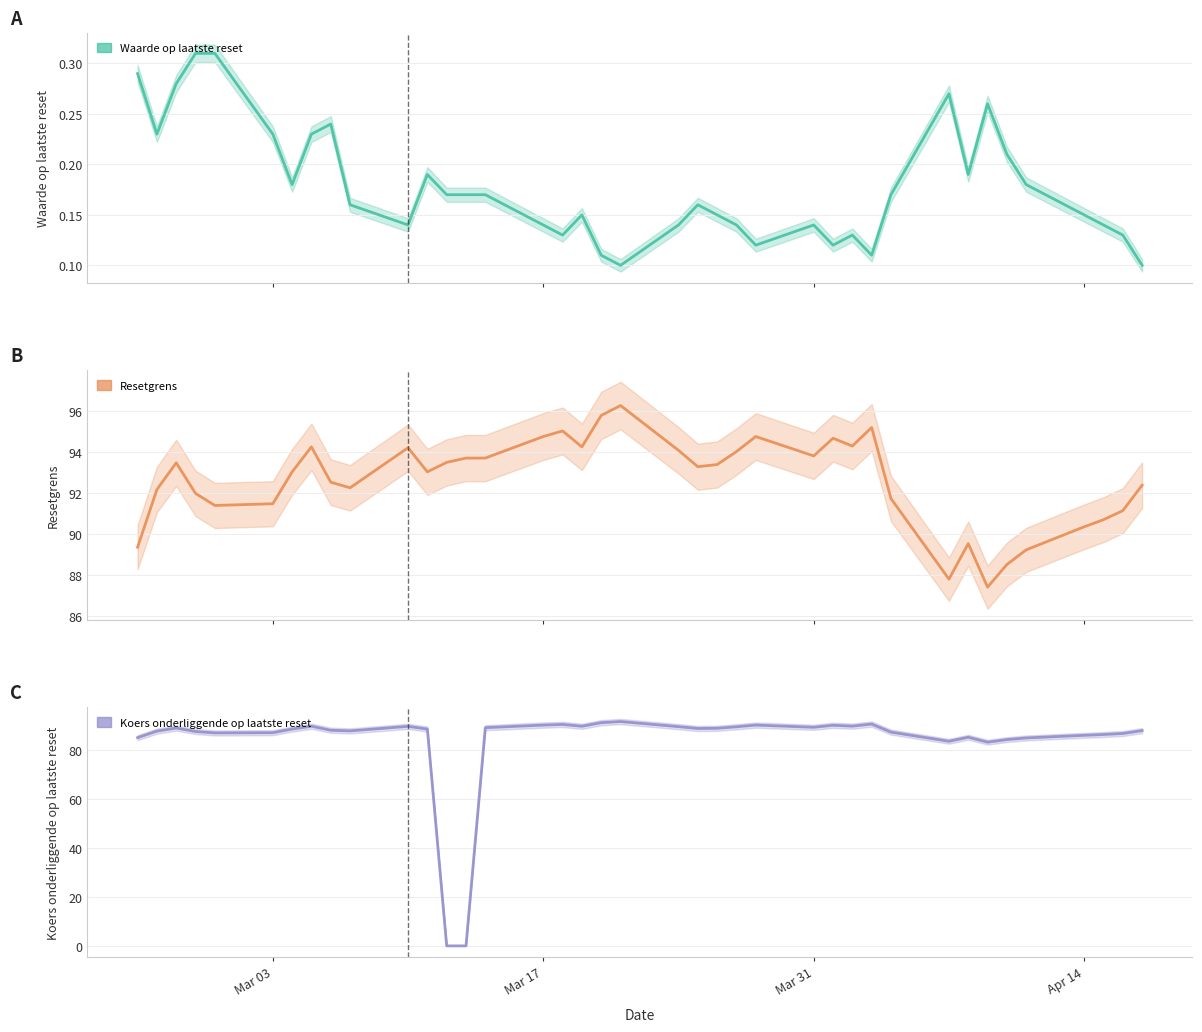

What is the sum of the Koers onderliggende op laatste reset values at 2025-04-16 and 2025-03-20?

178.0